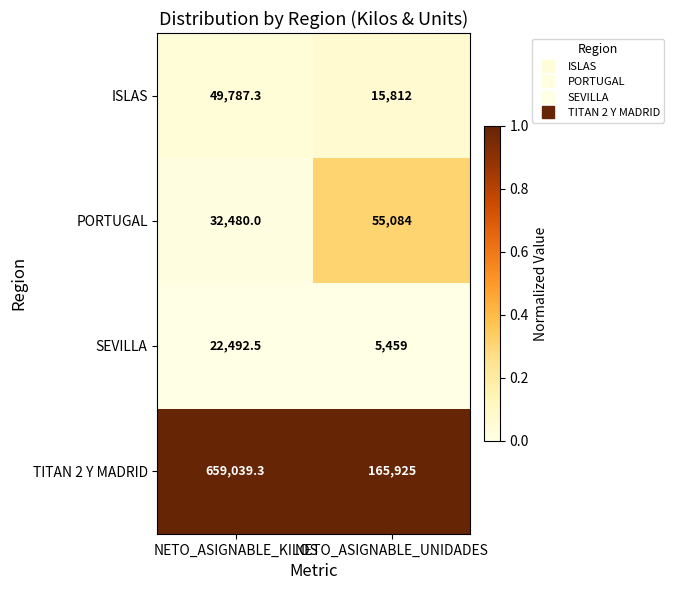

True or false: SEVILLA has a value of 5459.0 at NETO_ASIGNABLE_UNIDADES.

True